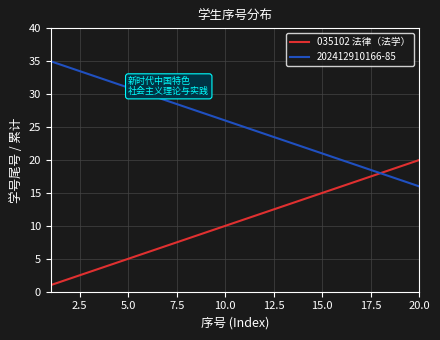

Does the chart have visible grid lines?

Yes